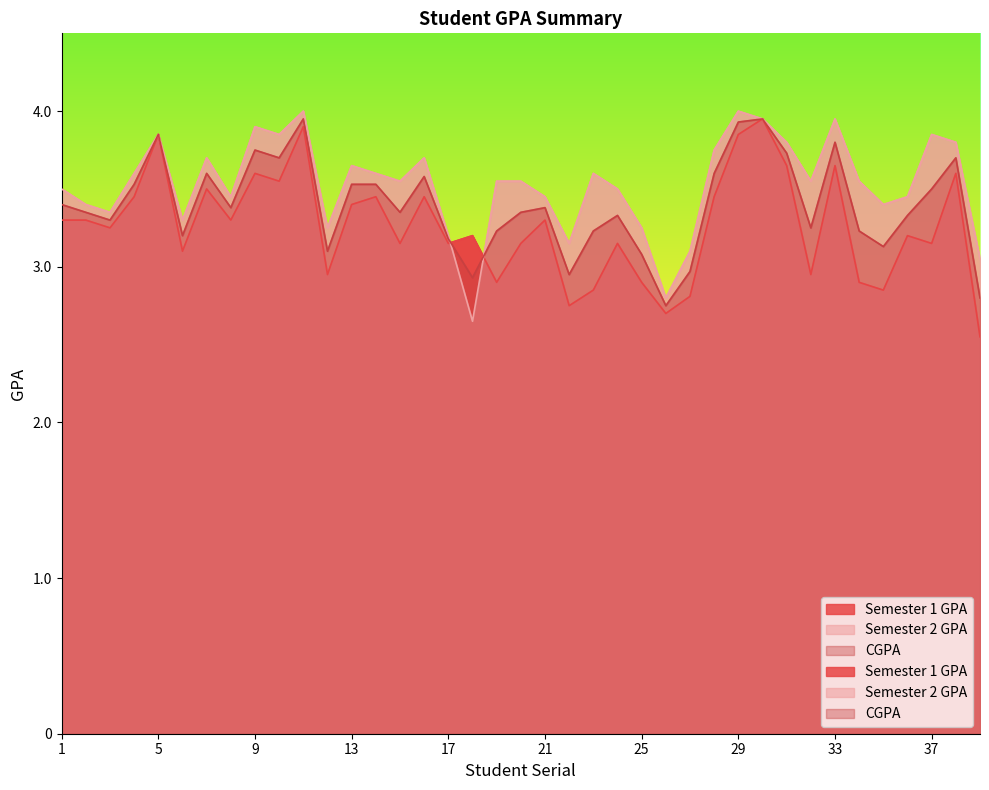

What is the total value across all series at 4?

10.6